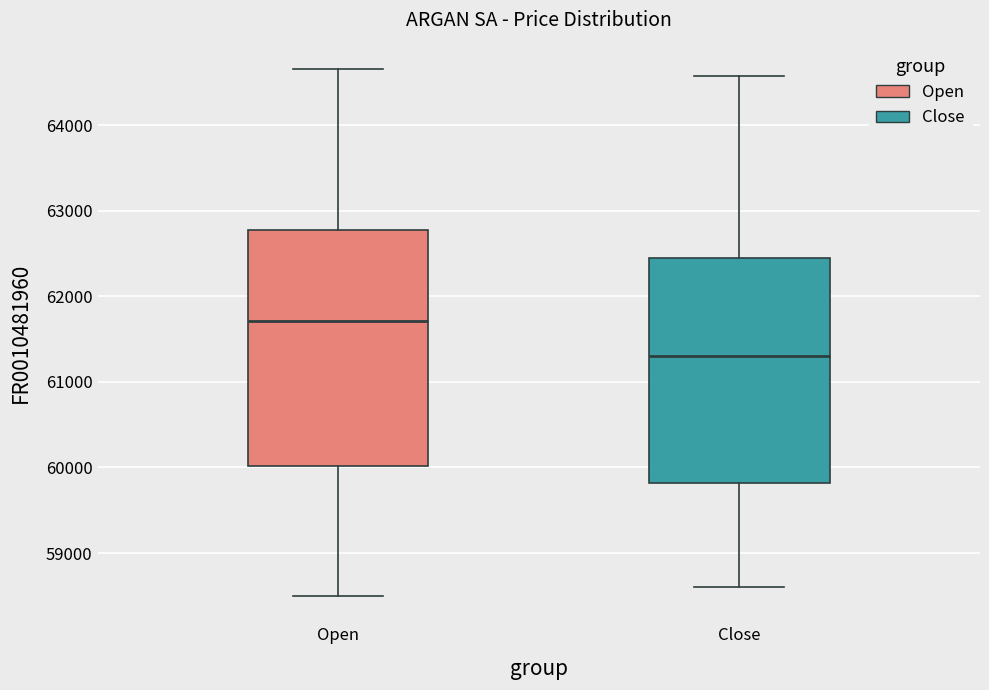

Reading left to right, transcribe this box plot: for each box, give where its median line is, the range the box spans, and where its two whiskers end, as read against the y-axis. The values are not printed on the chart, so give them approximately, as read against the axis.

Open: median 61700, box 60000 to 62800, whiskers 58500 to 64700
Close: median 61300, box 59800 to 62400, whiskers 58600 to 64600